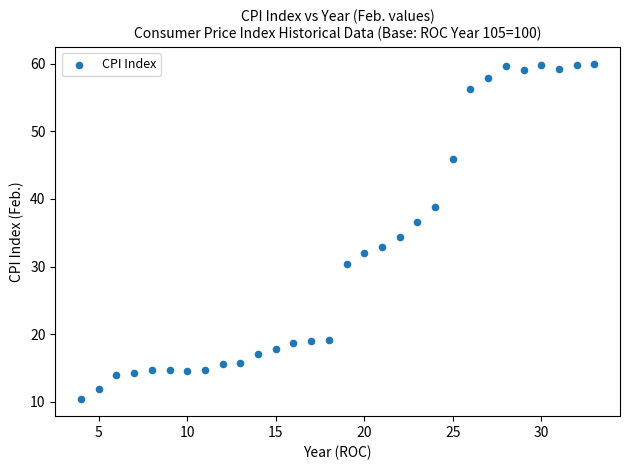

What is the range of X values (max minus min)?

29.0